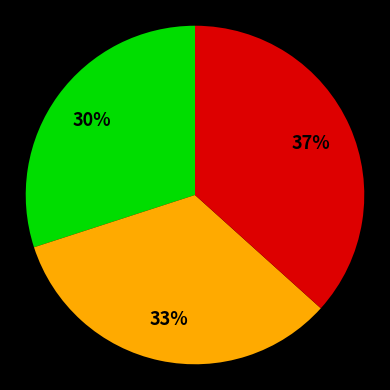

To the nearest percent, what is the average slice percentage?

33%